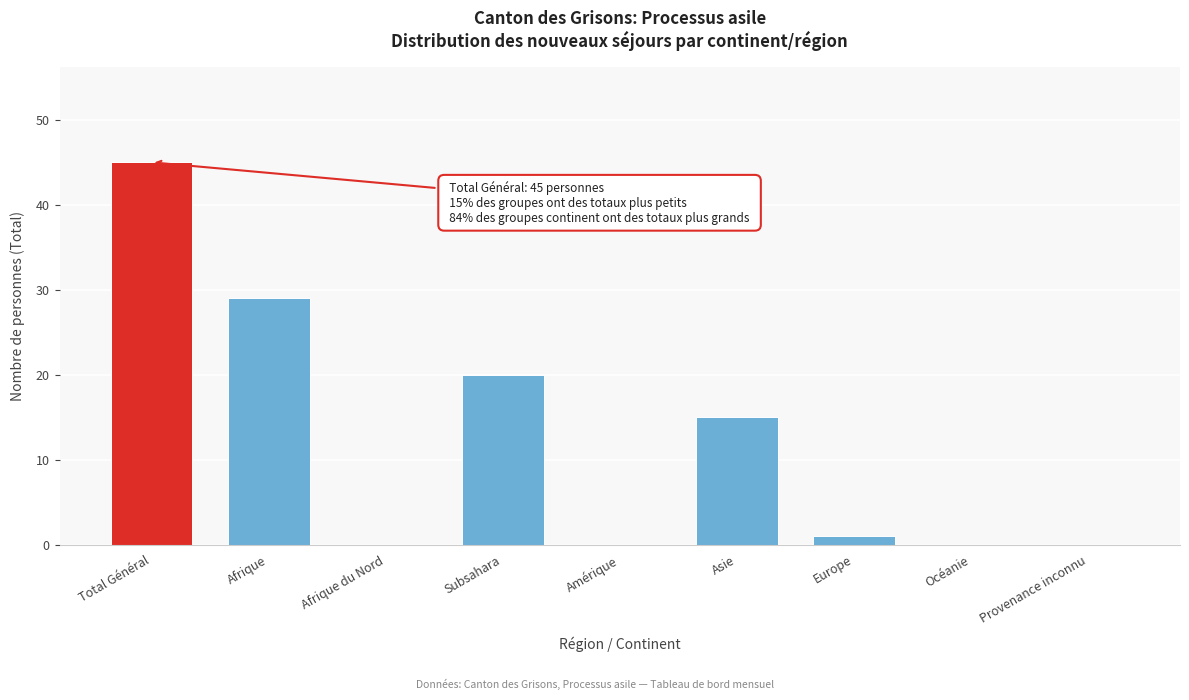

Reading left to right, what are all the values shown in this chart?

Total Général=45	Afrique=29	Afrique du Nord=0	Subsahara=20	Amérique=0	Asie=15	Europe=1	Océanie=0	Provenance inconnu=0